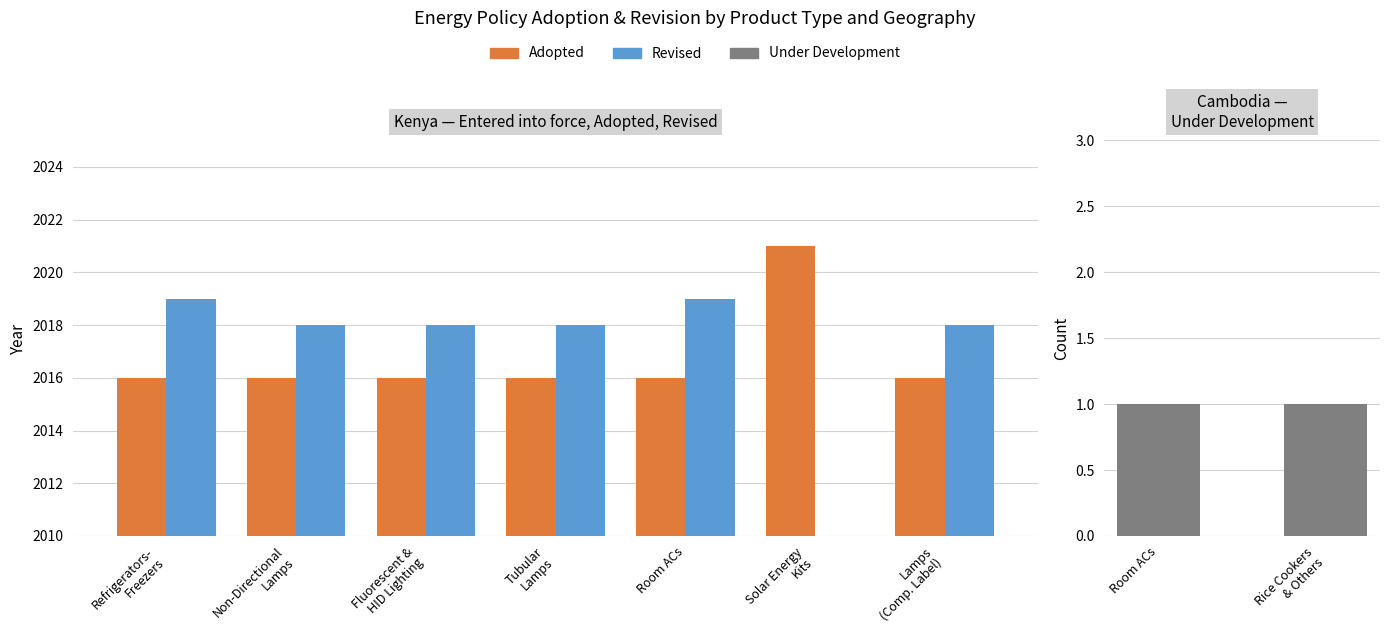

Does the chart contain stacked bars?

No